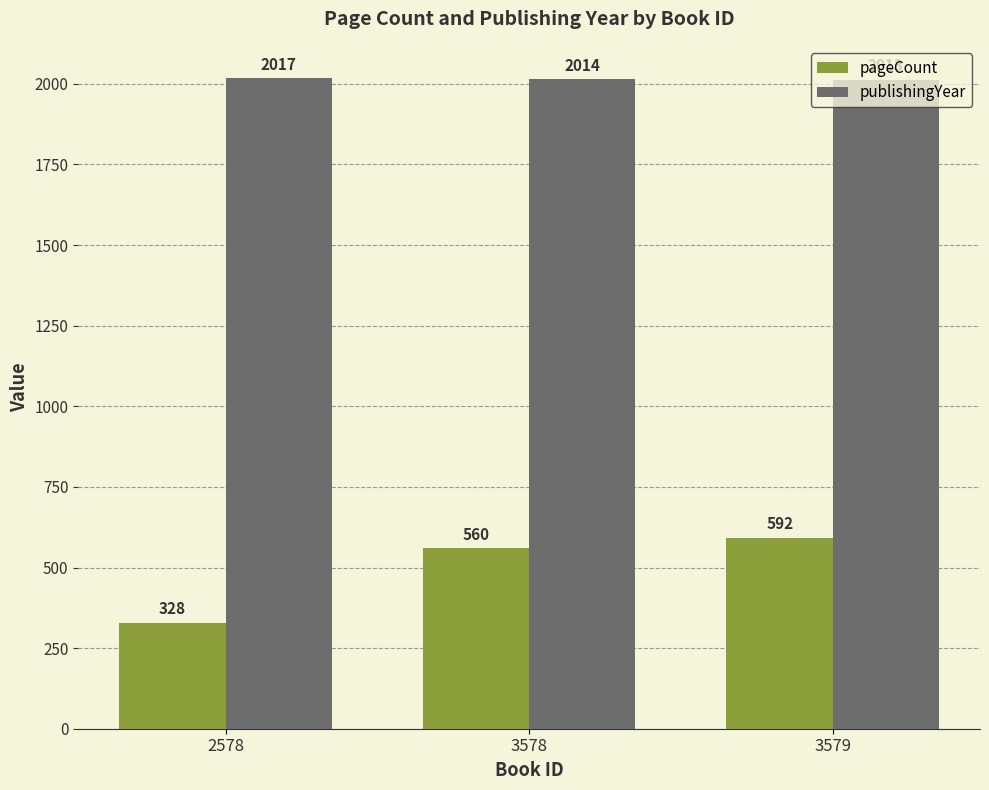

What is the maximum value shown in the chart?

2017